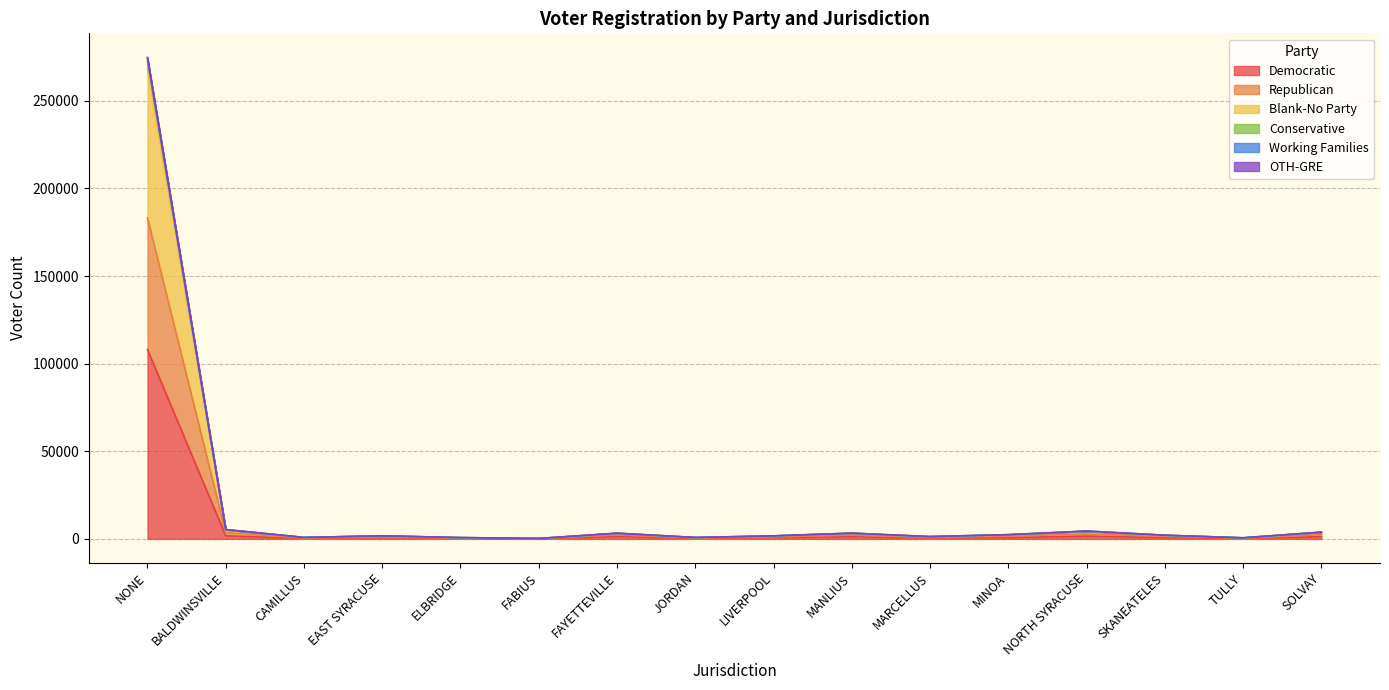

True or false: OTH-GRE and Blank-No Party cross at least once.

False